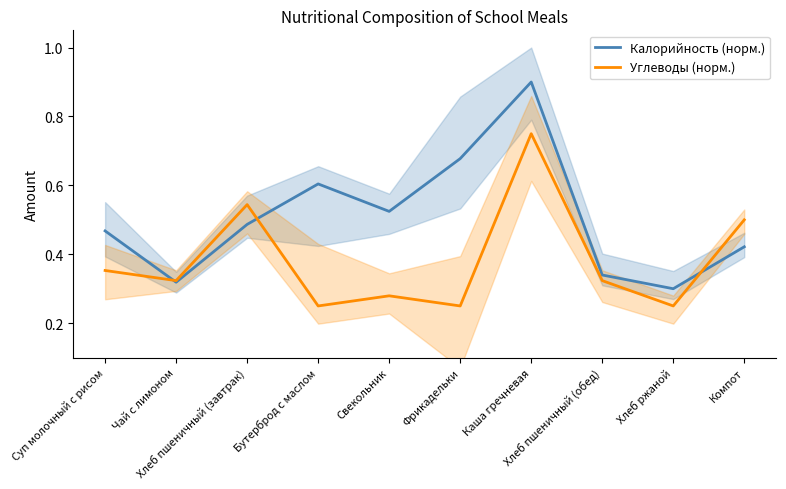

At which label does Калорийность (норм.) reach its minimum?

Хлеб ржаной